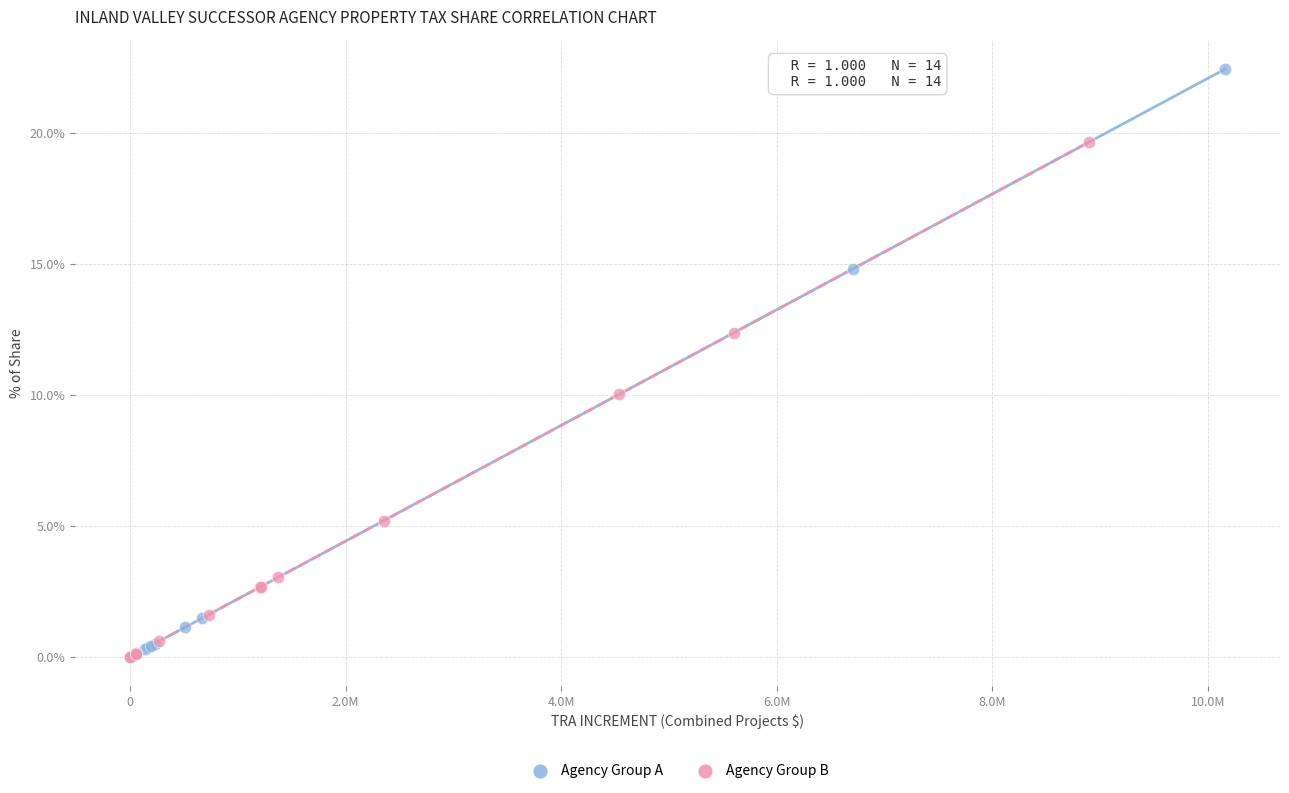

What are all the series names shown in the legend?

Agency Group A, Agency Group B